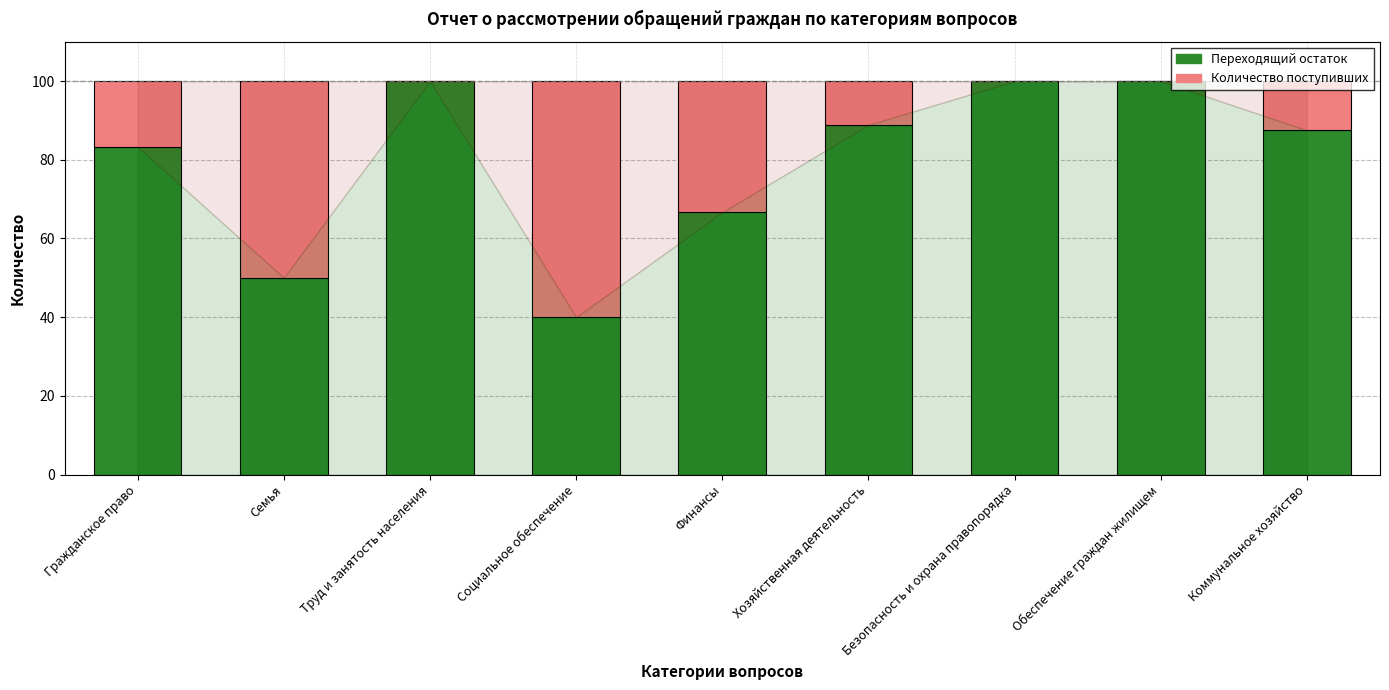

What is the highest value of the Переходящий остаток series?

100.0